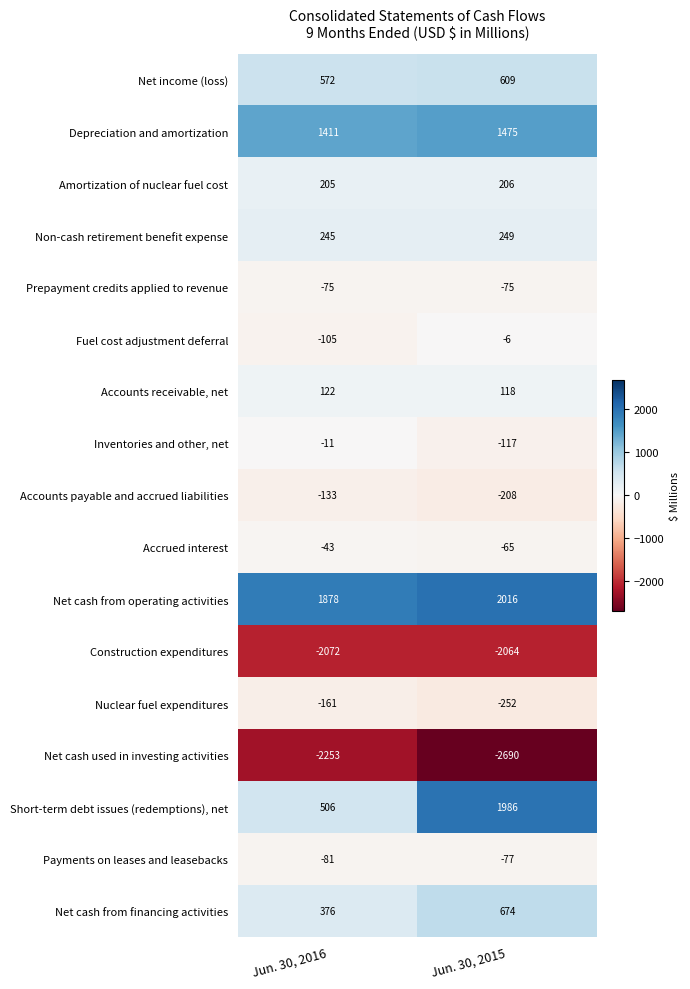

What is the total value across all series at Jun. 30, 2016?

381